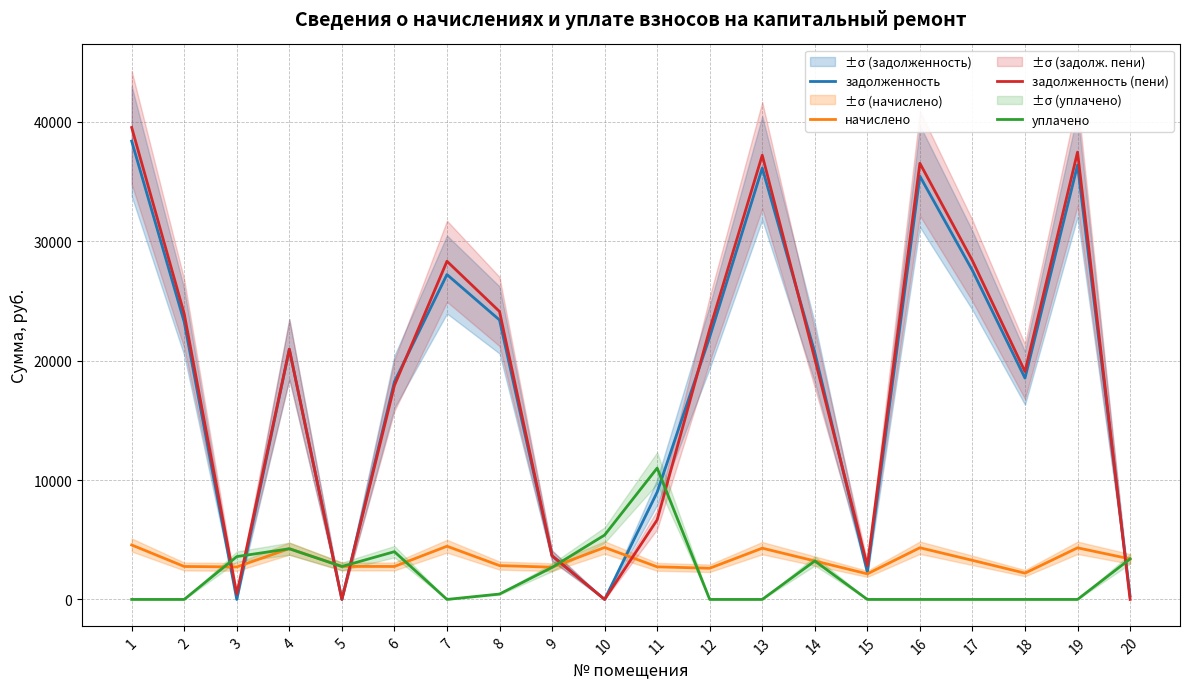

Which series changed the most between 6 and 8?

задолженность (пени)